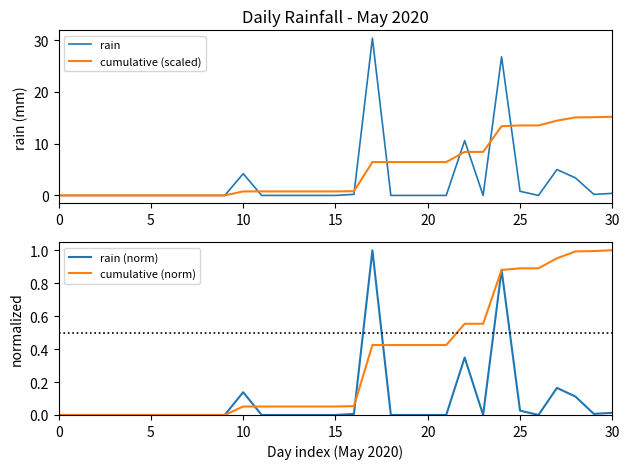

Is the value of rain at 0 greater than the value of cumulative (scaled) at 27?

No